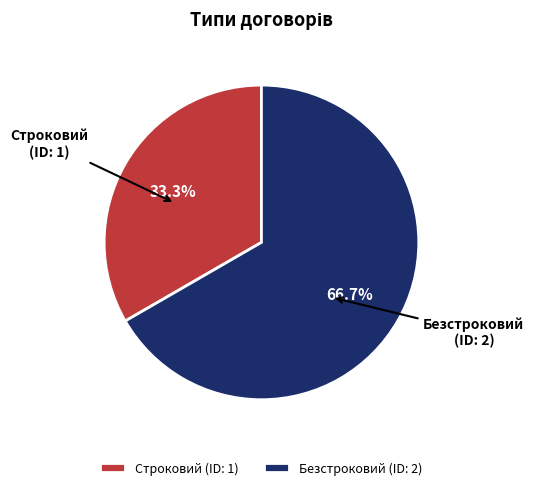

What is the majority slice?

Безстроковий